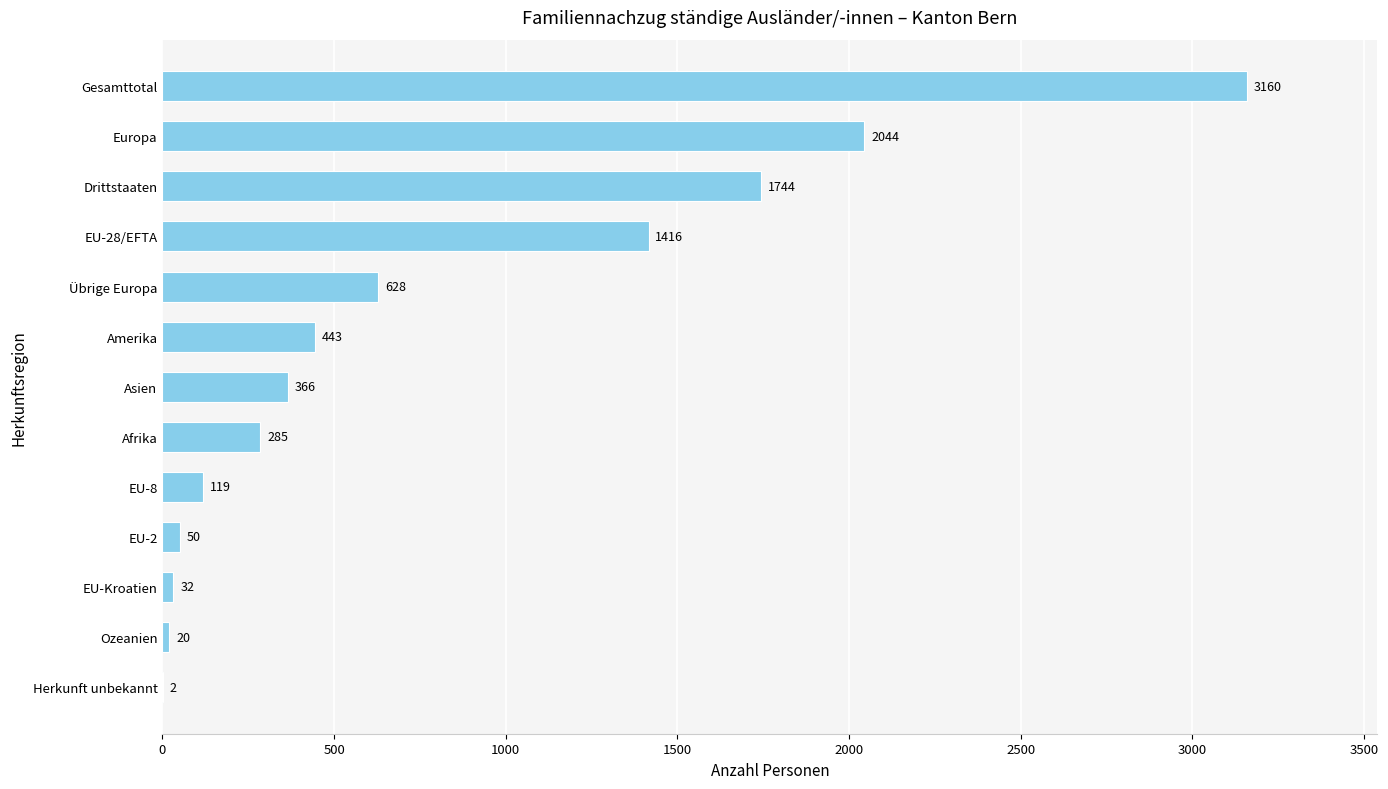

What value does the data have at Übrige Europa?

628